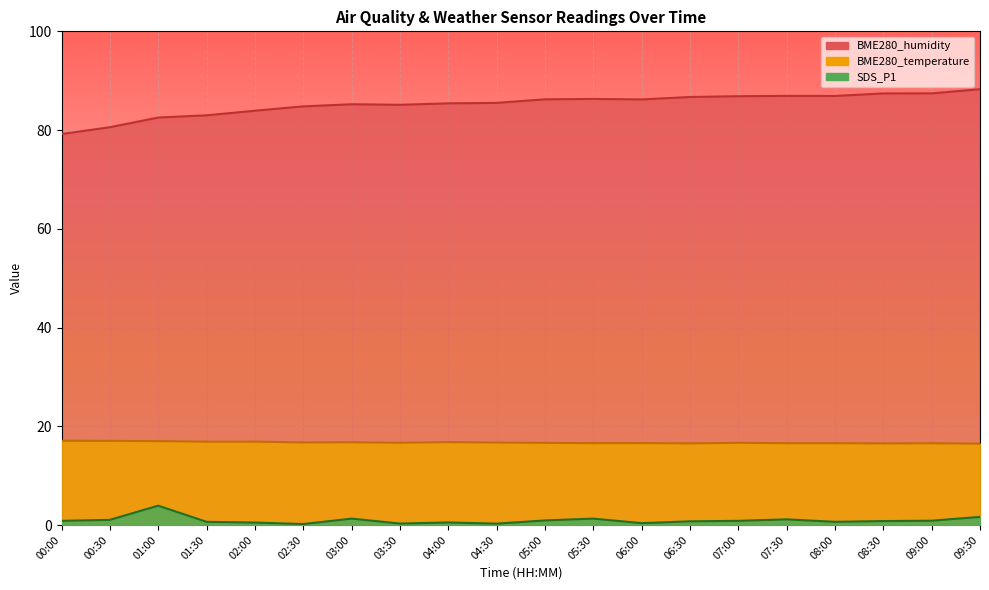

How many distinct data groups are displayed?

3